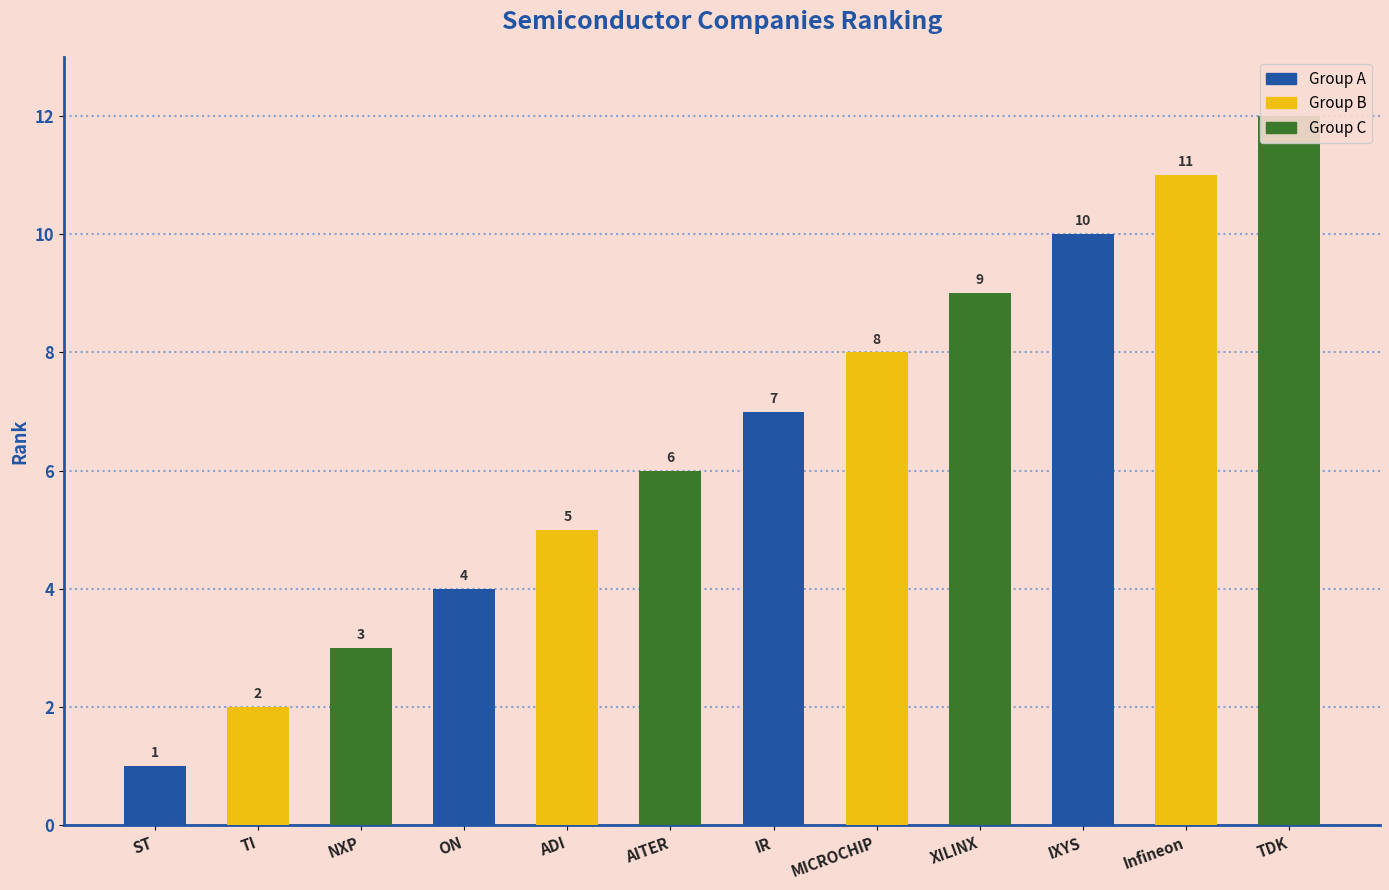

List the labels in order of value, smallest first.

ST, TI, NXP, ON, ADI, AITER, IR, MICROCHIP, XILINX, IXYS, Infineon, TDK